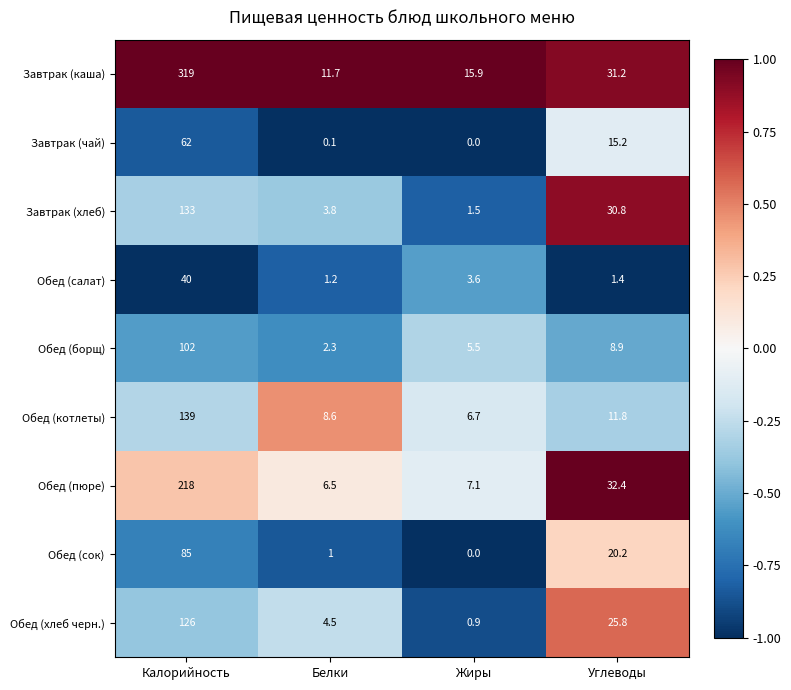

What is the total value across all series at Углеводы?

177.7